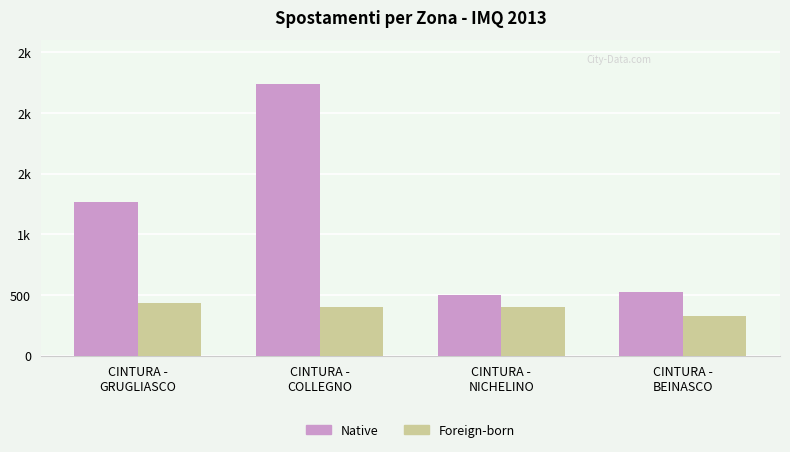

Between CINTURA -
GRUGLIASCO and CINTURA -
BEINASCO, which series saw the biggest shift?

Native